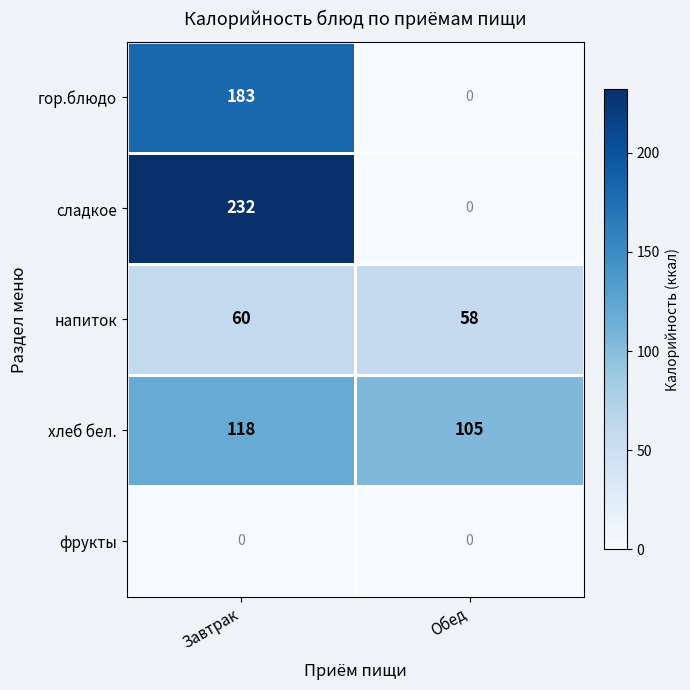

Rank the series by their maximum value, from highest to lowest.

сладкое, гор.блюдо, хлеб бел., напиток, фрукты